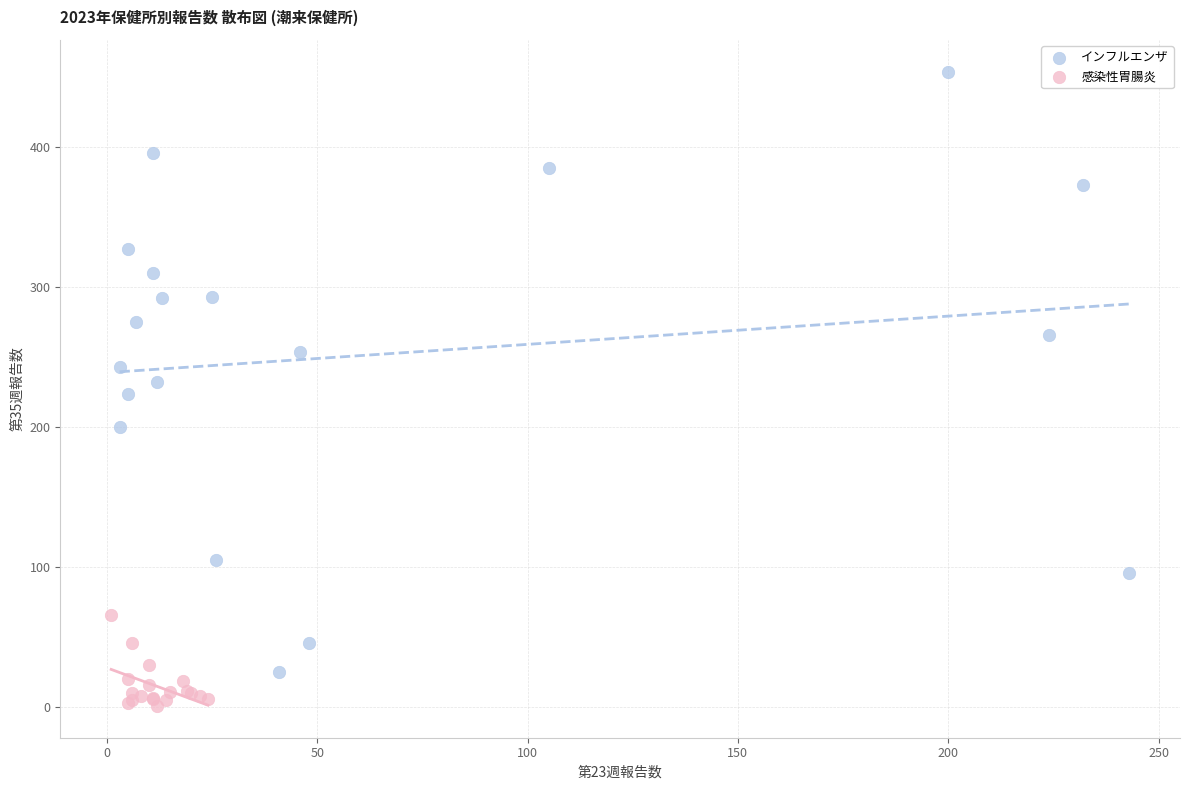

Which series contains the highest Y value?

インフルエンザ